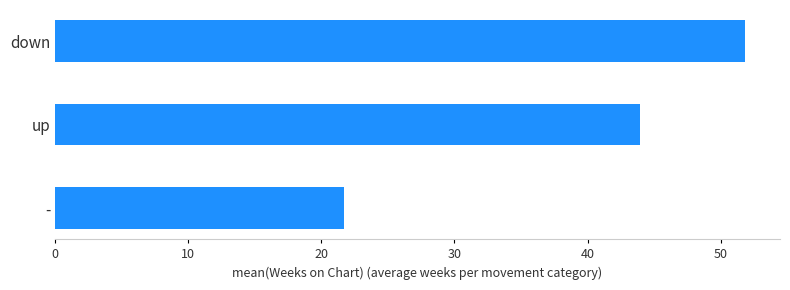

Are the bars grouped side by side (vs. stacked)?

No